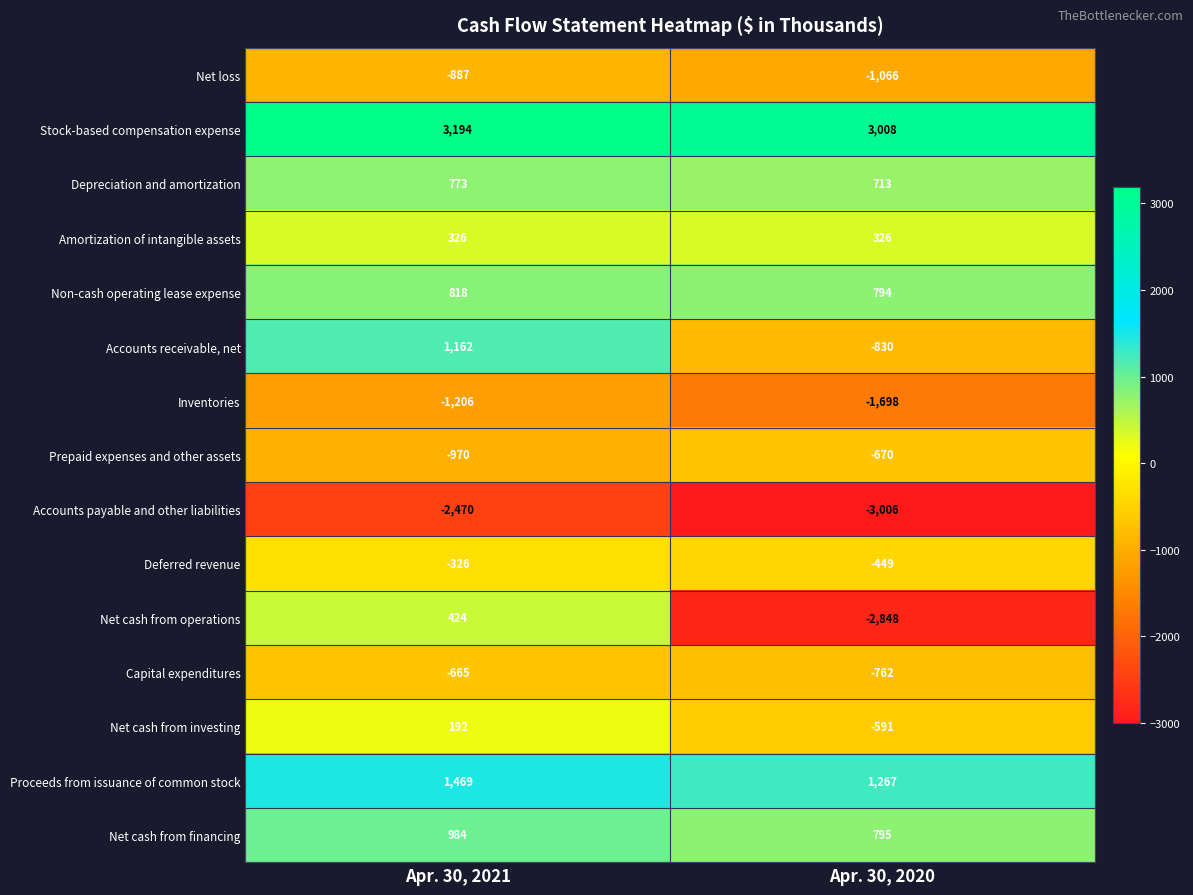

Which series has the largest total across all categories?

Stock-based compensation expense